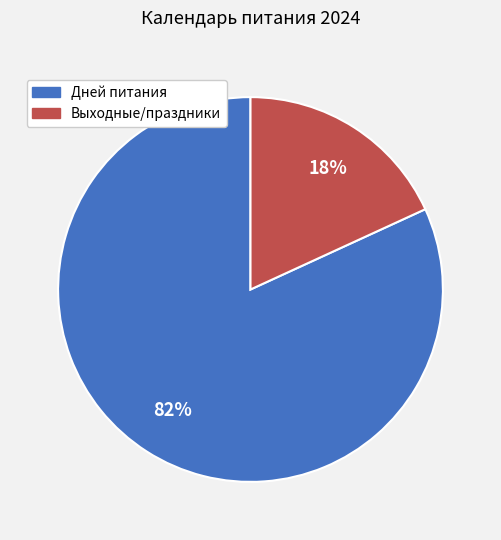

Does any single category account for the majority?

Yes